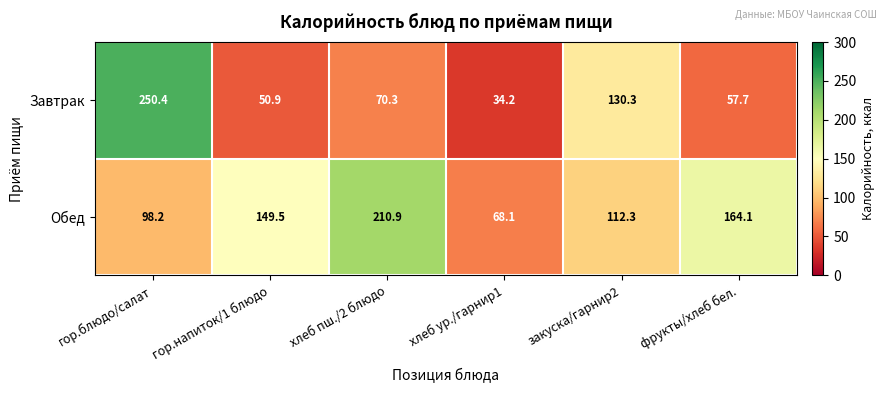

Which series has the largest total across all categories?

Обед